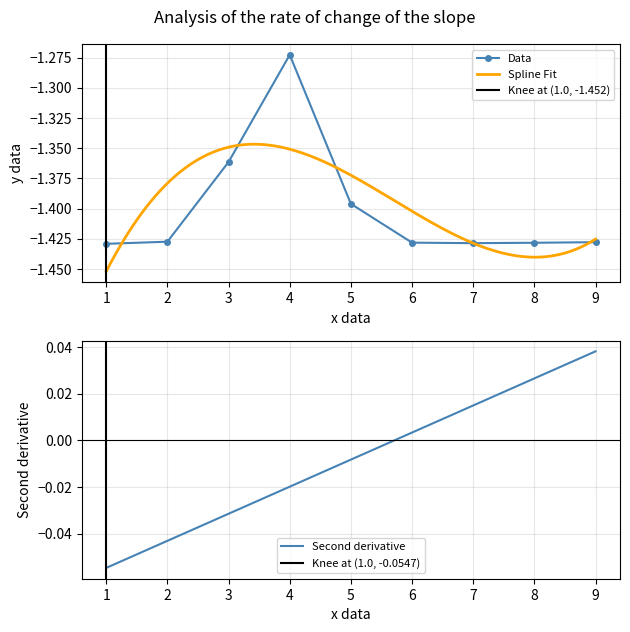

The value at 6 is -1.4. True or false?

True